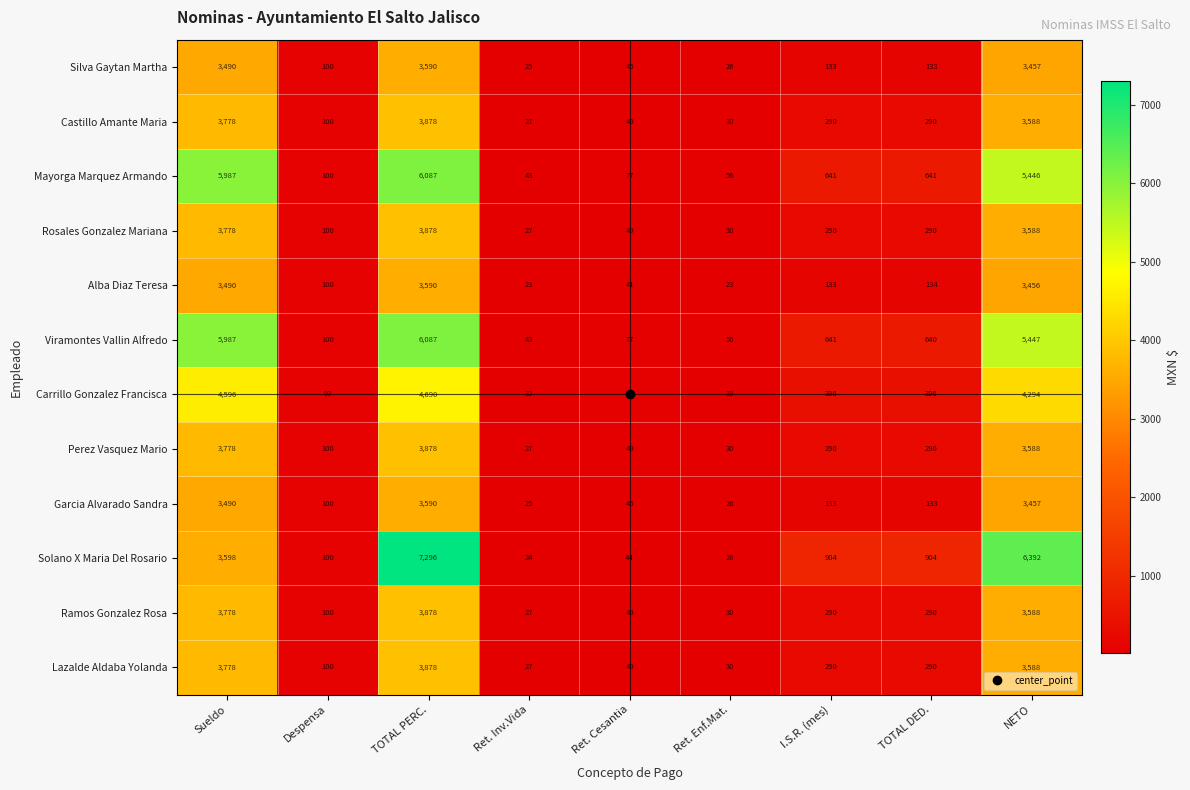

What is the difference between the second highest and second lowest values in the Alba Diaz Teresa series?

3467